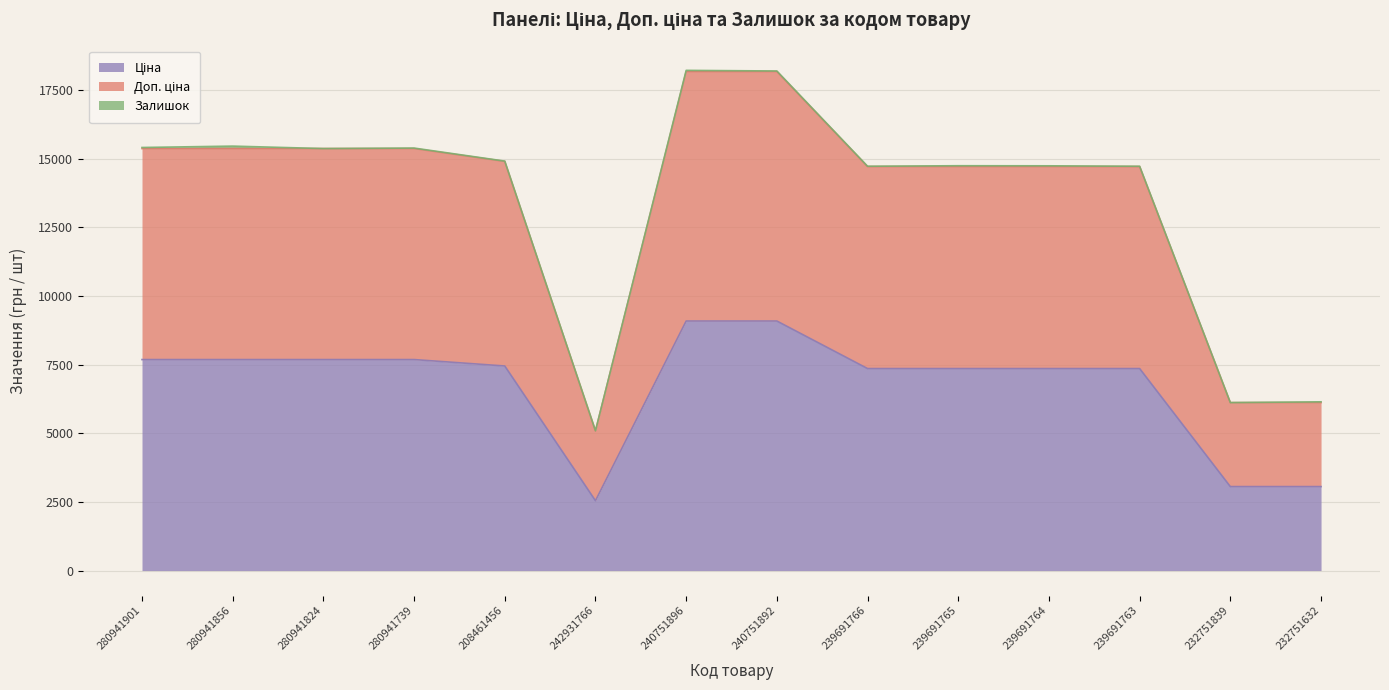

Between 240751892 and 280941901, which is larger?

240751892